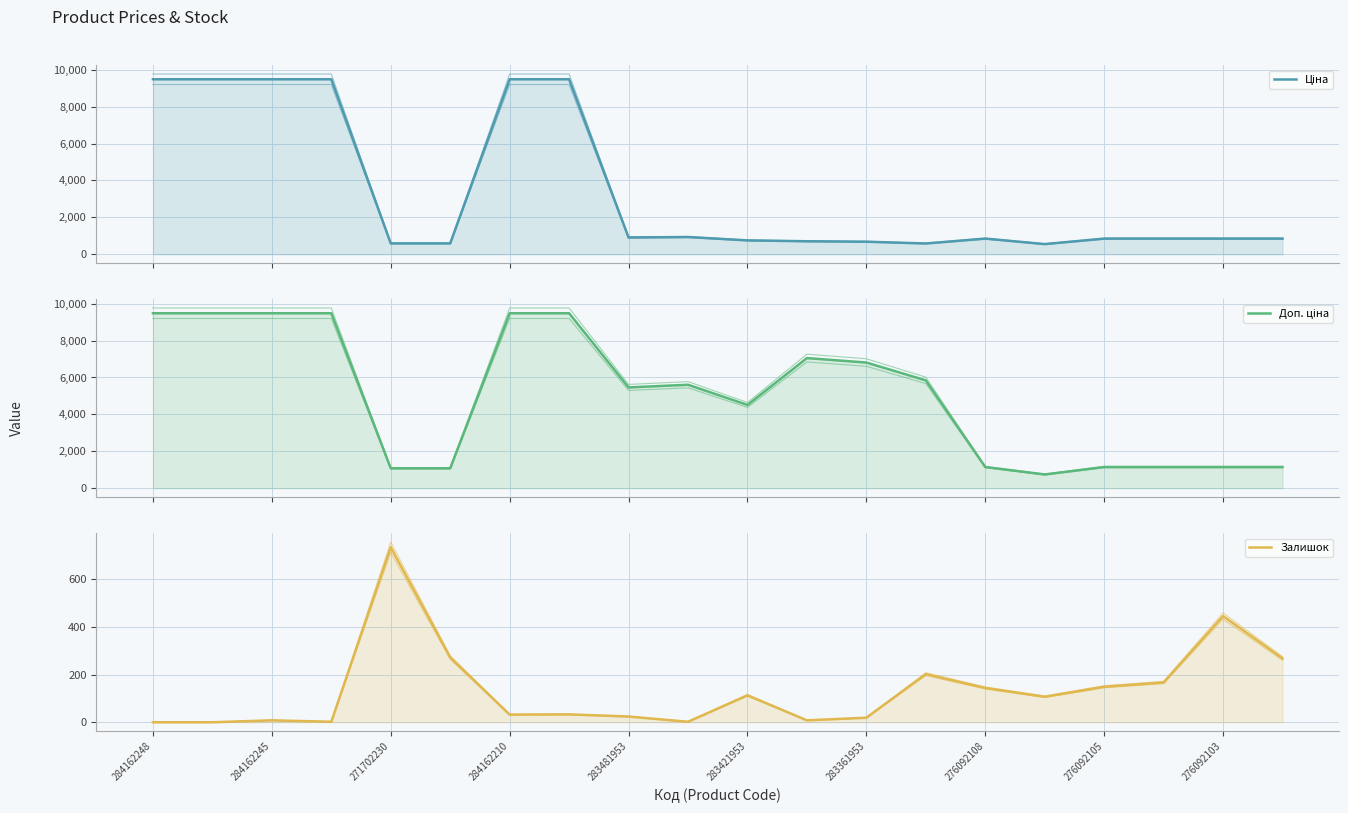

What is the difference between the second highest and second lowest values in the Доп. ціна series?

8398.4